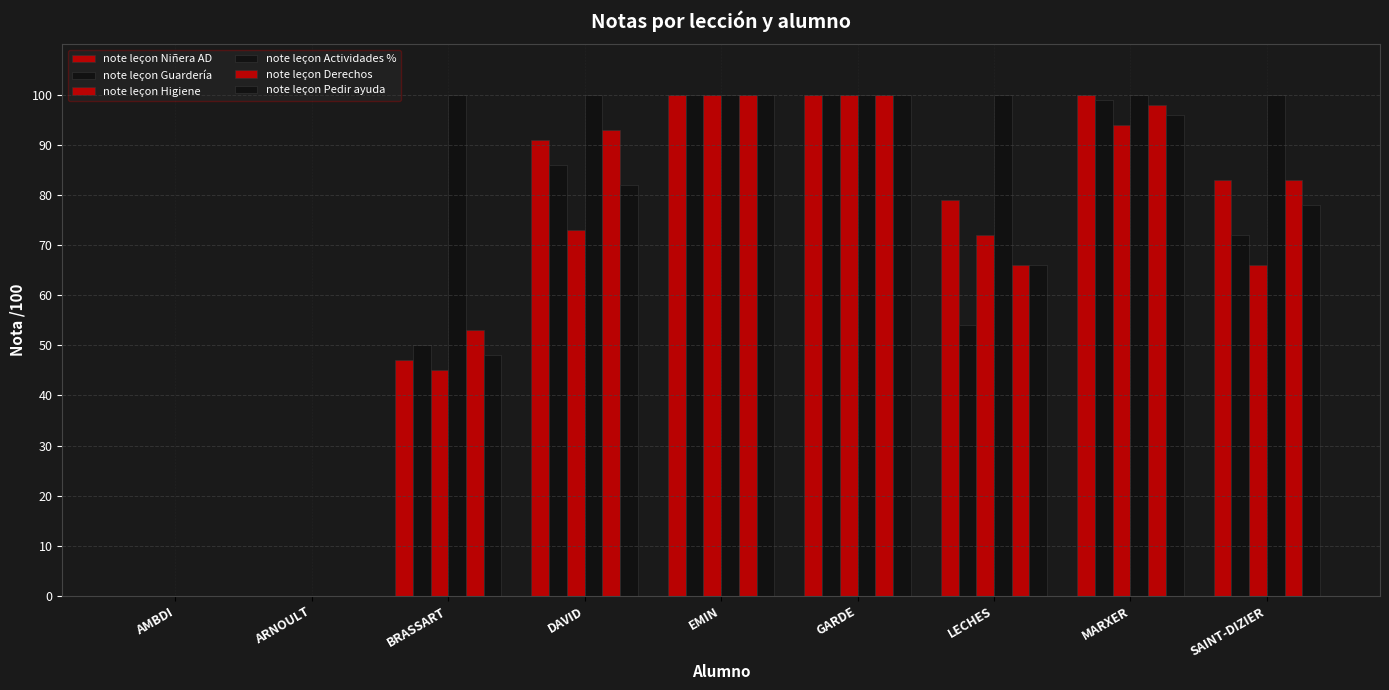

How many series are shown in this chart?

6